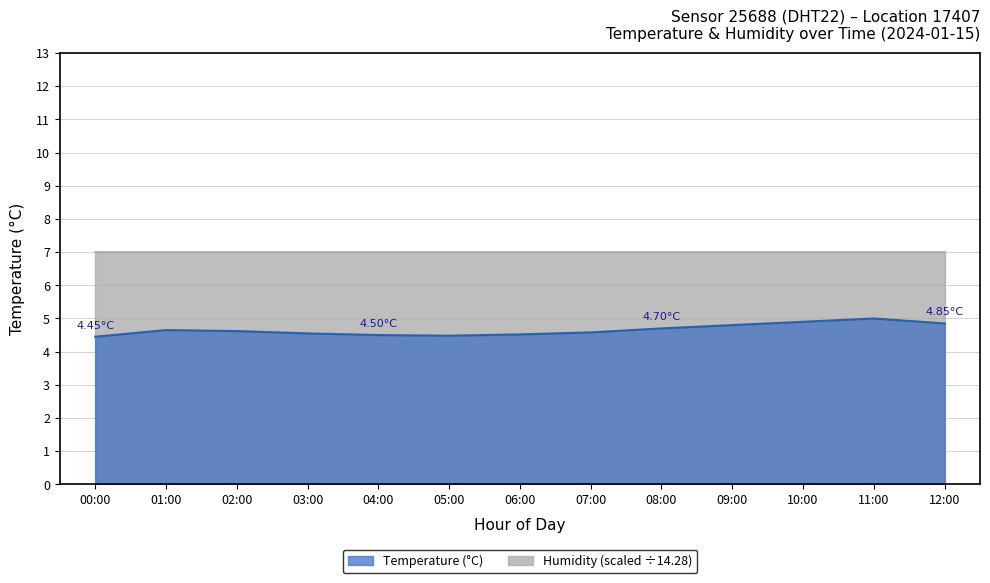

Is it true that the value at 02:00 is 2.6?

False